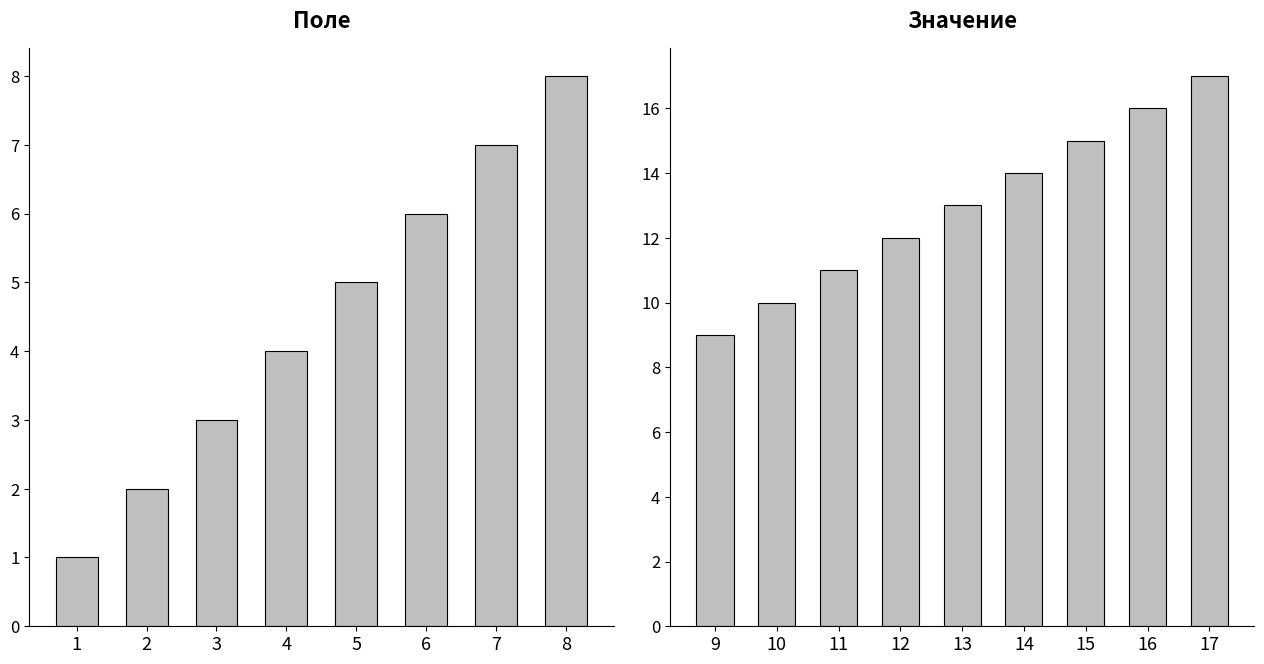

Does the chart contain stacked bars?

No